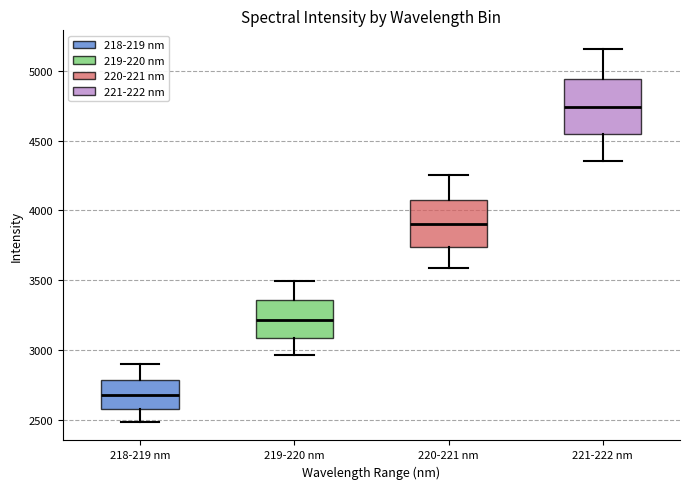

Reading left to right, read every box against the y-axis: the position of its median line, the range the box covers, and the ends of its whiskers. The values are not printed on the chart, so give them approximately, as read against the axis.

218-219 nm: median 2700, box 2600 to 2800, whiskers 2500 to 2900
219-220 nm: median 3200, box 3100 to 3350, whiskers 2950 to 3500
220-221 nm: median 3900, box 3750 to 4050, whiskers 3600 to 4250
221-222 nm: median 4750, box 4550 to 4950, whiskers 4350 to 5150